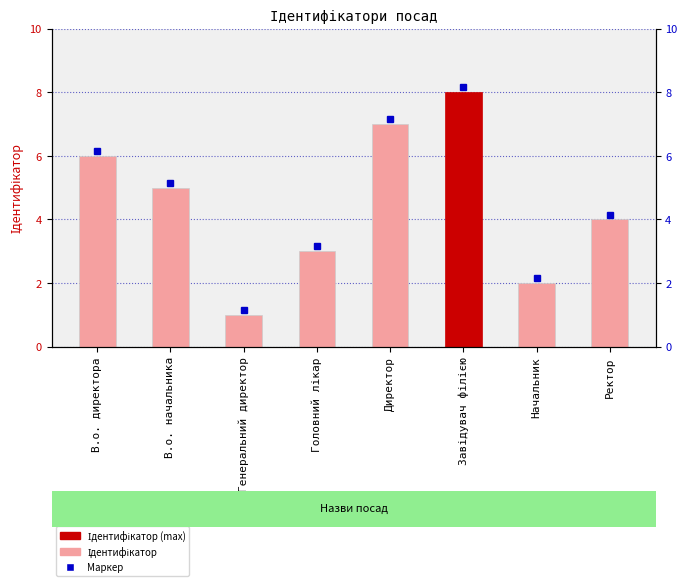

At which category does the chart reach its peak across all series?

Завідувач філією